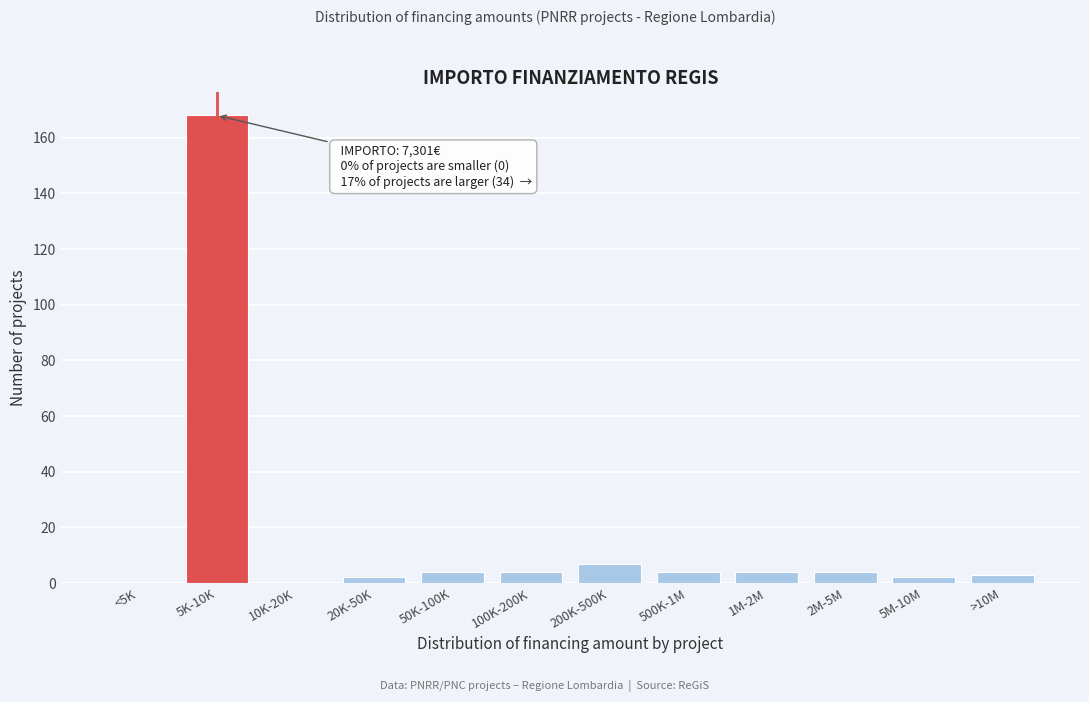

Reading left to right, extract all data points from this chart.

<5K=0	5K-10K=168	10K-20K=0	20K-50K=2	50K-100K=4	100K-200K=4	200K-500K=7	500K-1M=4	1M-2M=4	2M-5M=4	5M-10M=2	>10M=3